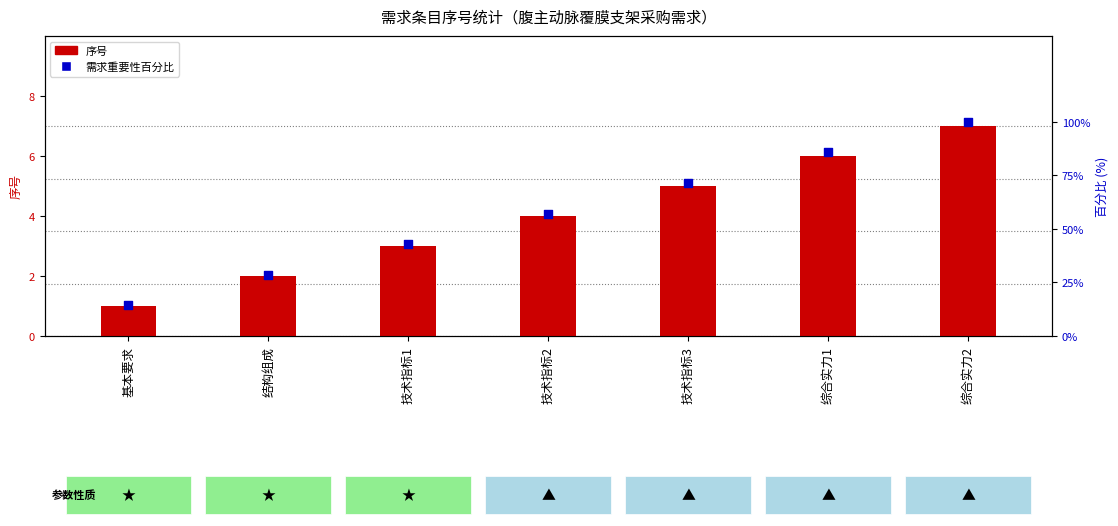

Which series has the largest total across all categories?

需求重要性百分比